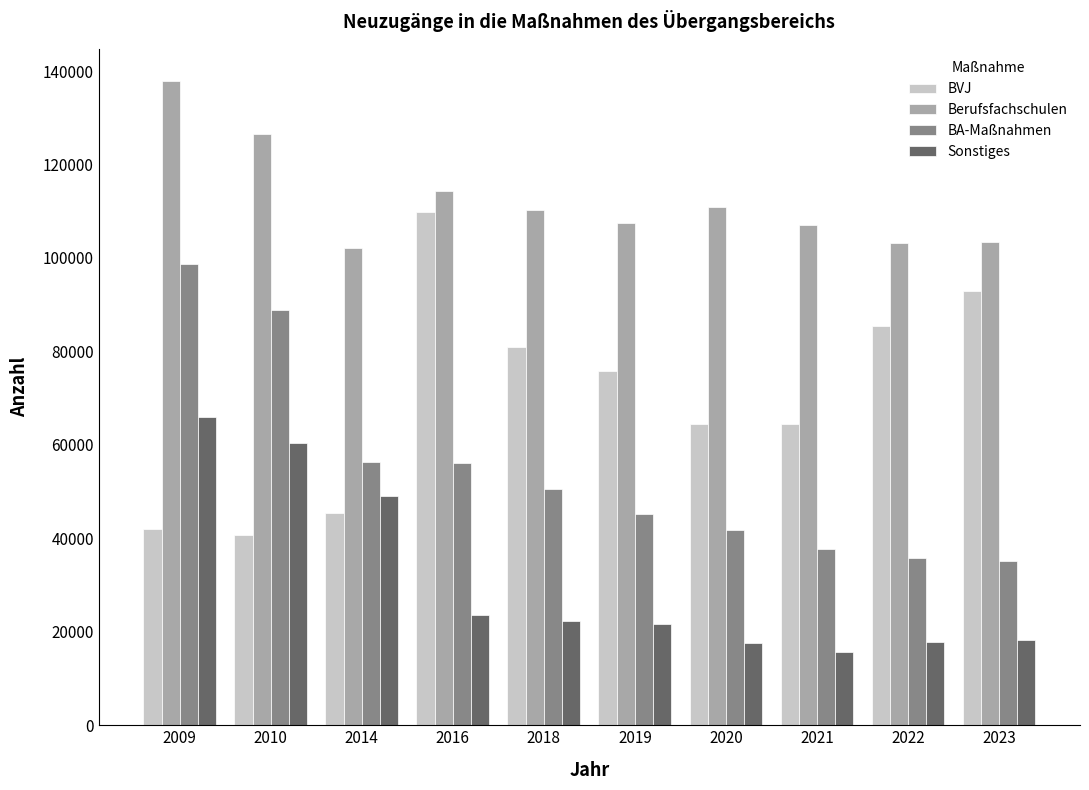

List the series in order of their peak value, lowest first.

Sonstiges, BA-Maßnahmen, BVJ, Berufsfachschulen